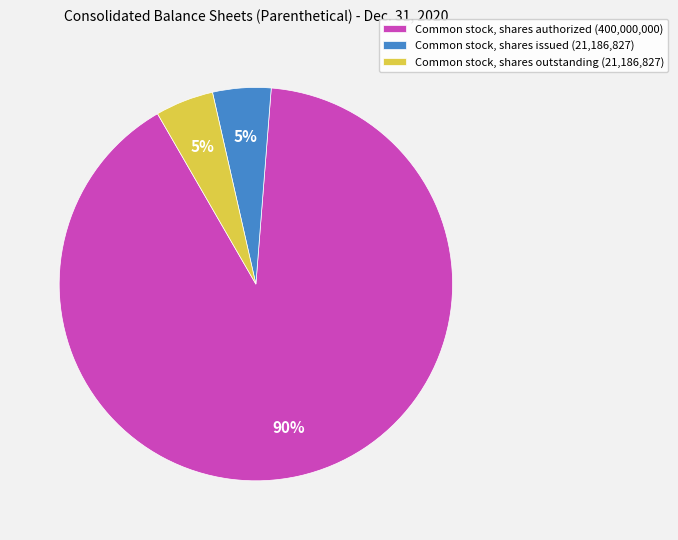

Does Common stock, shares issued account for over 50% of the chart?

No